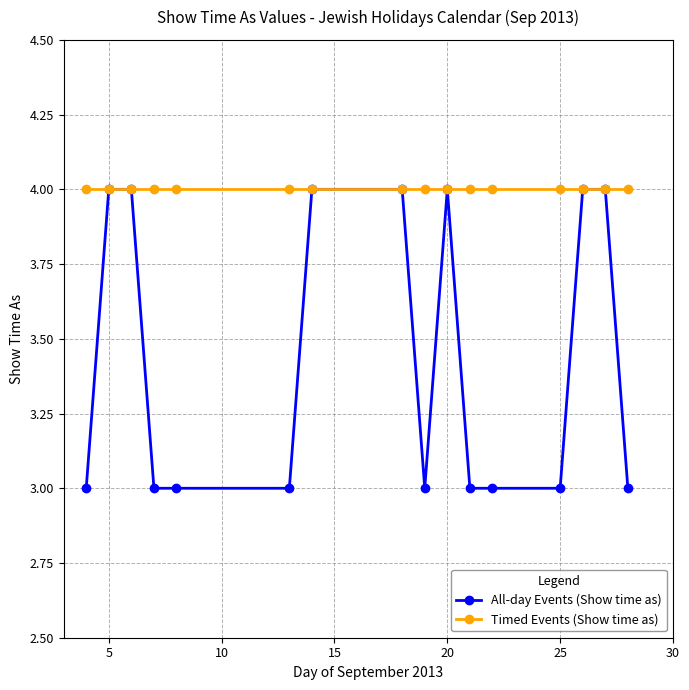

List the series in order of their overall mean, lowest first.

All-day Events (Show time as), Timed Events (Show time as)